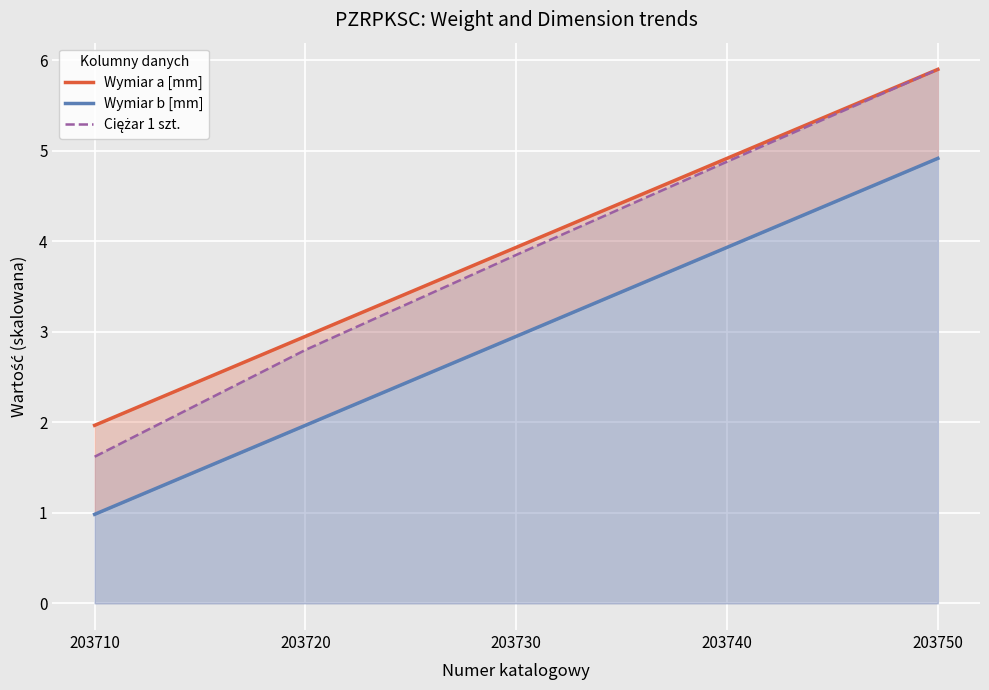

Which label corresponds to the smallest value in the chart?

203710